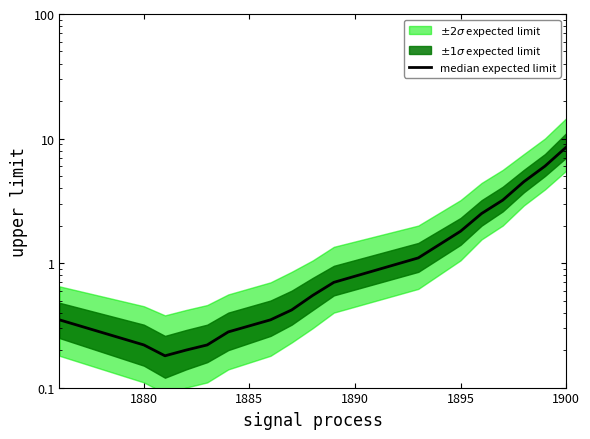

What is the difference between the second highest and minimum values?

5.8